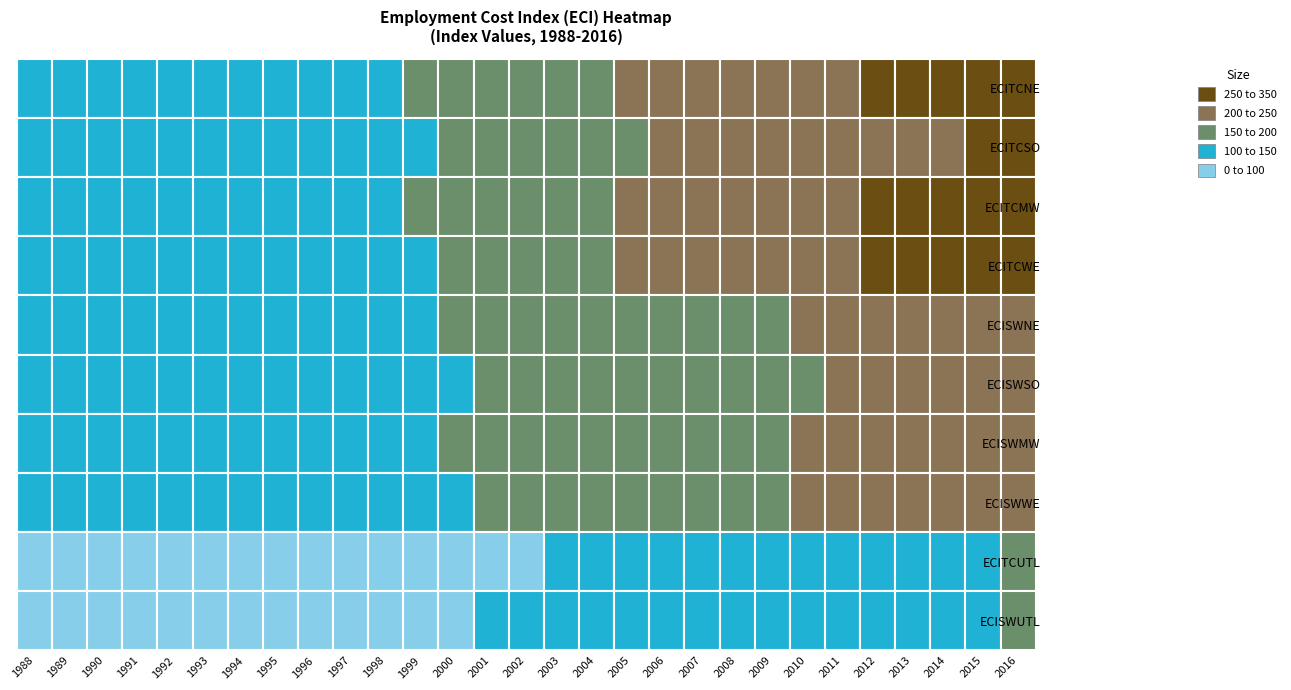

What is the sum of all ECITCUTL values?

2913.7